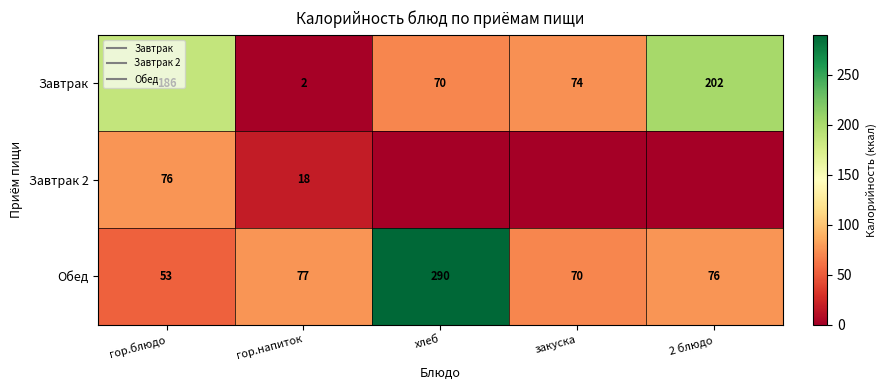

Is it true that Завтрак 2 equals 0 at хлеб?

True